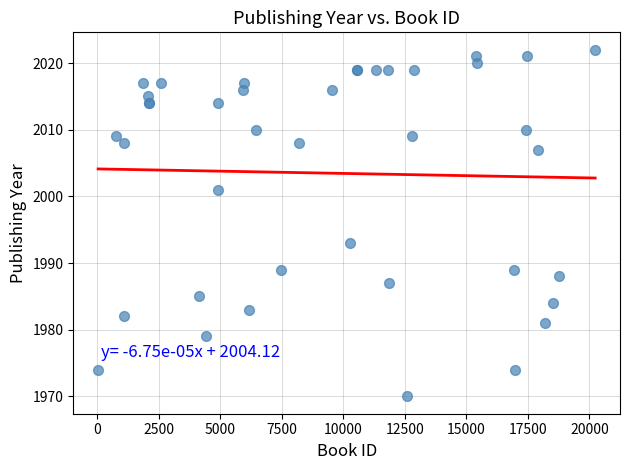

What Y value in the scatter plot is closest to 1996?

1993